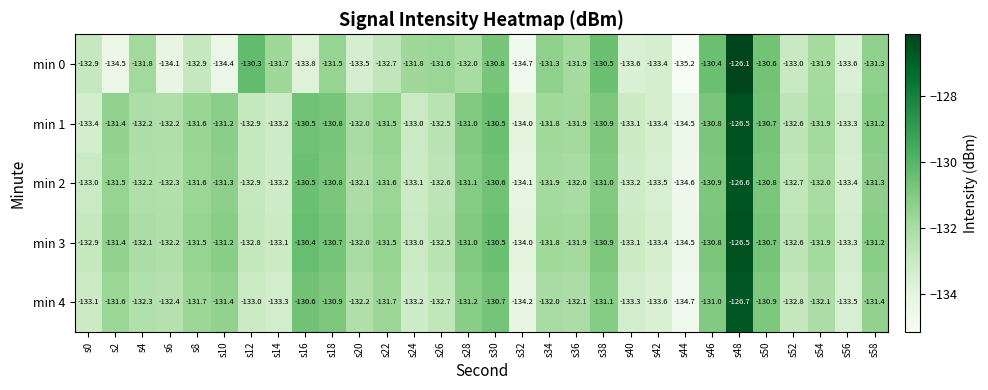

What is the spread (max minus min) of values at s12?

2.7